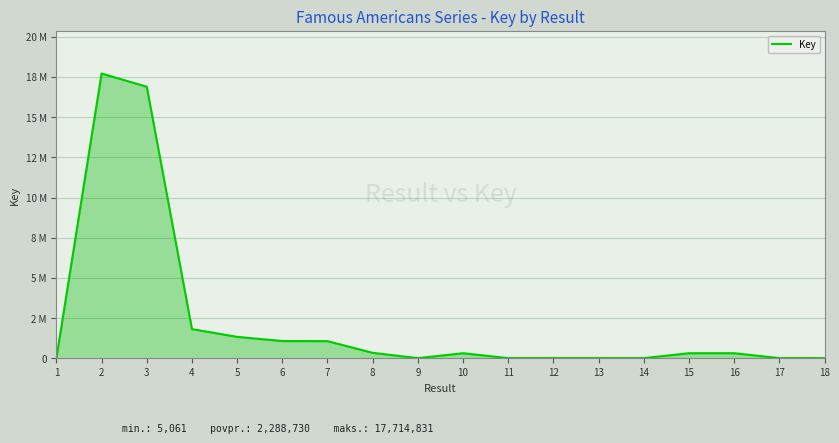

Does the chart display data point markers on the line(s)?

No